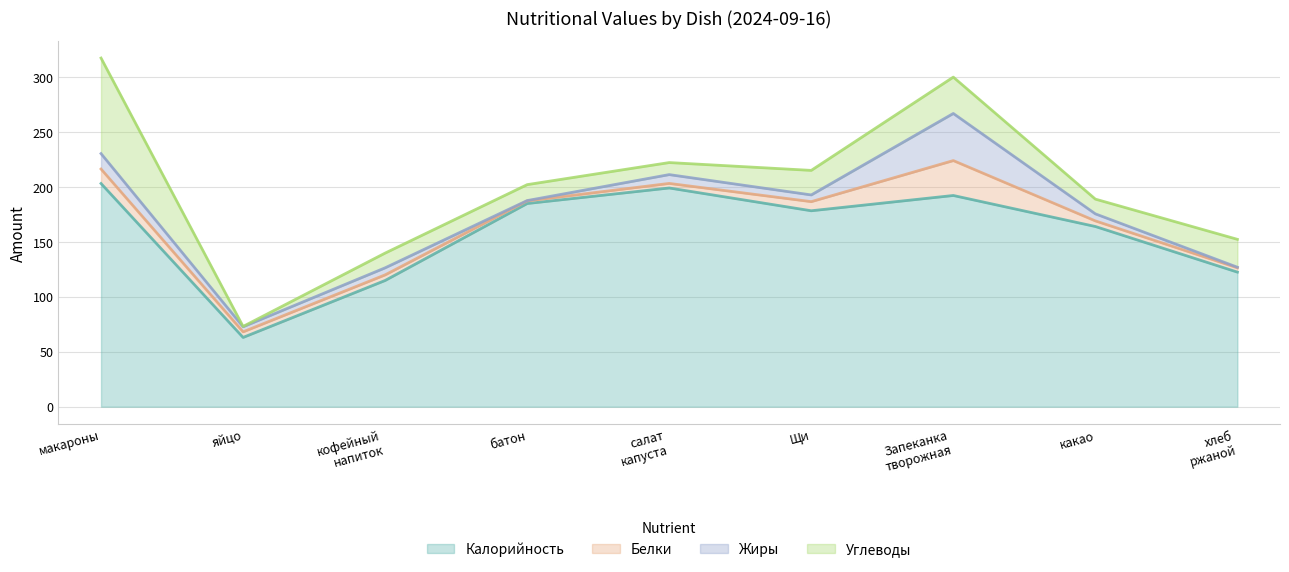

At which label is Углеводы closest to 43?

Запеканка творожно-манная со сгущенным молоком